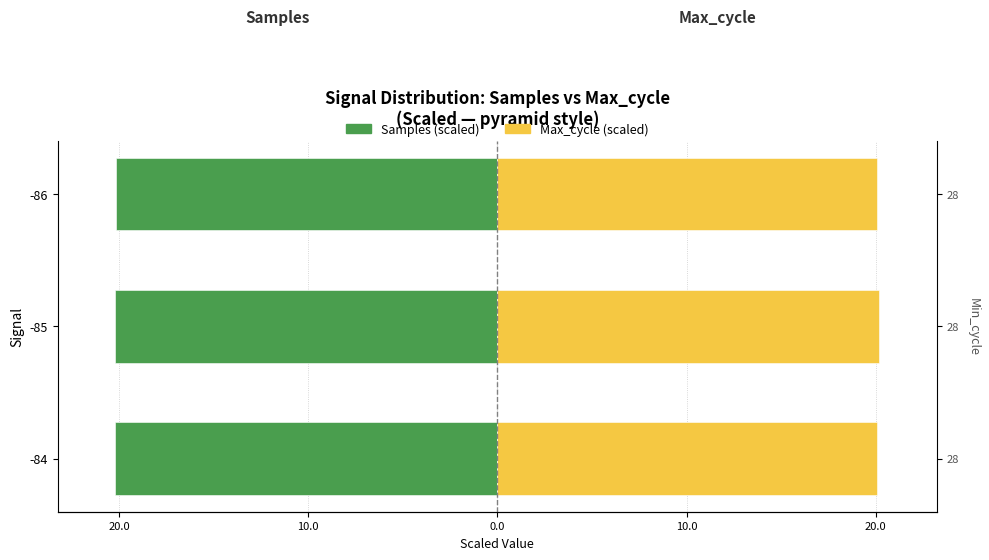

Is it true that Samples (scaled) equals -11.6 at 20.0?

False